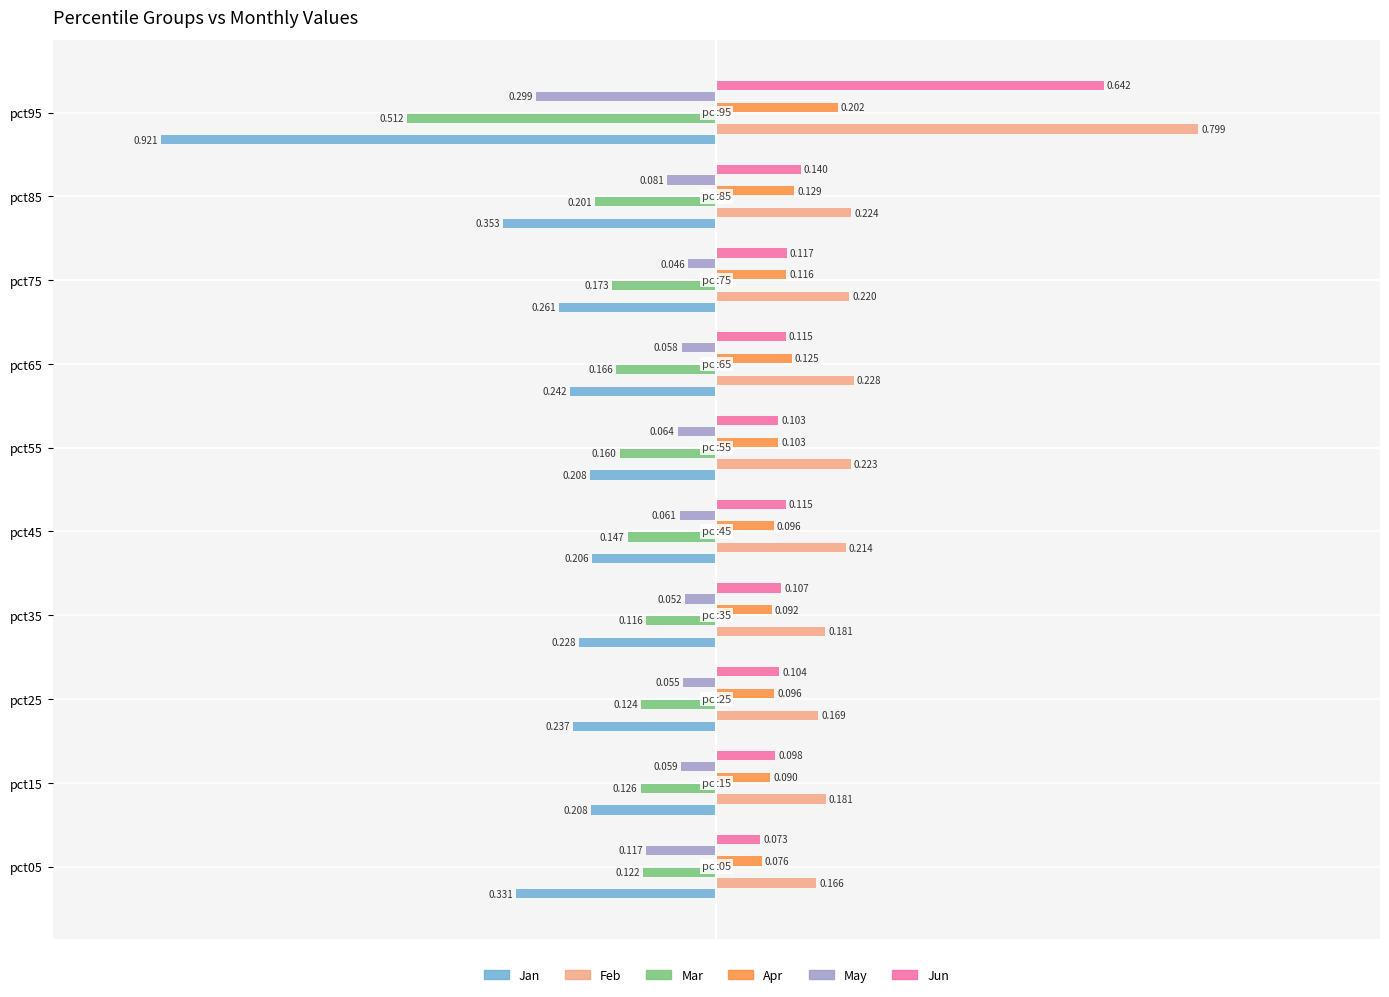

Which series changed the most between pct25 and pct45?

Feb